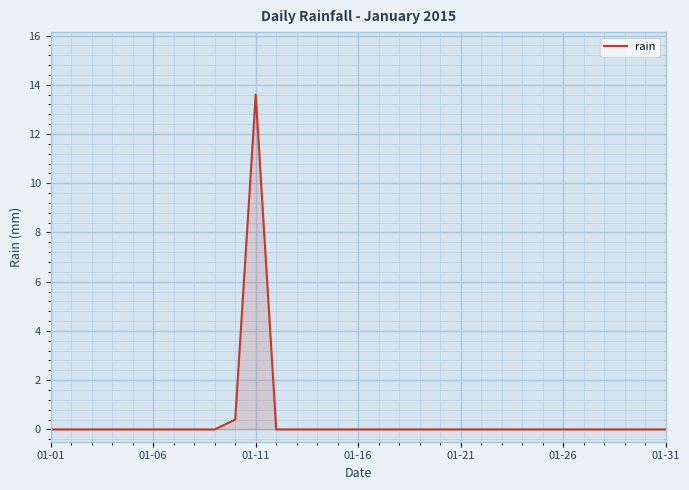

What is the sum of all values?

14.0